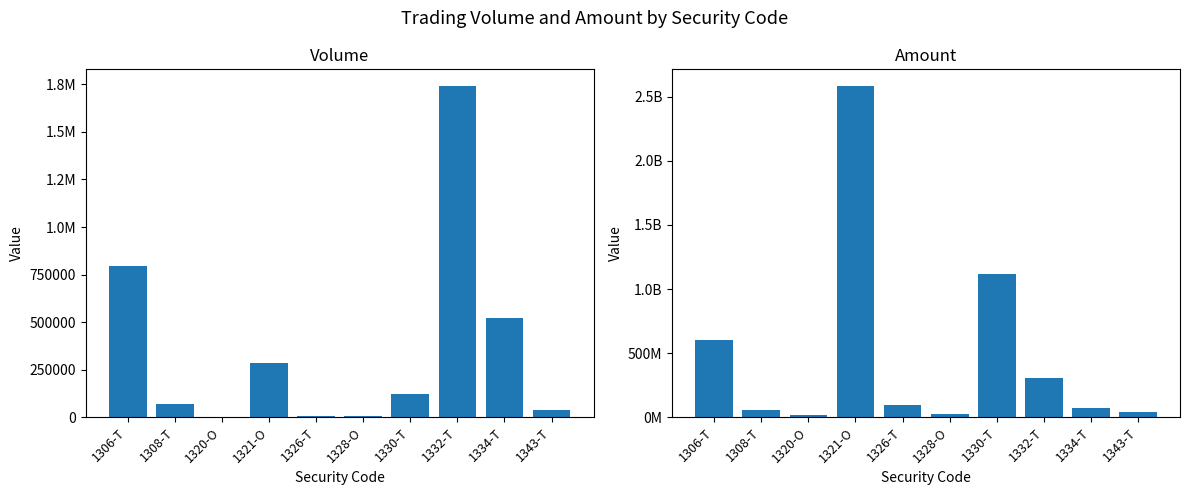

Which series has the largest total across all categories?

Amount